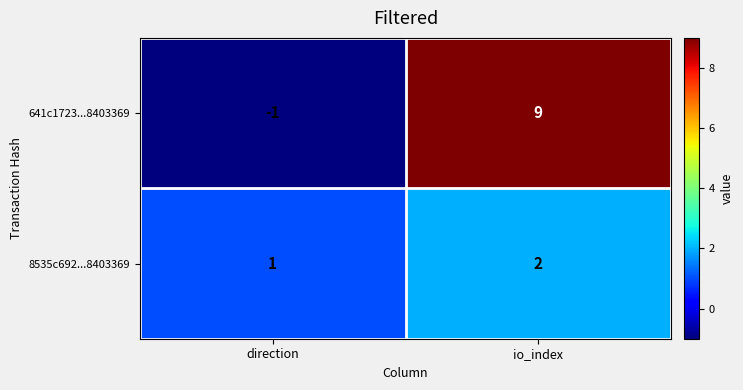

What is the difference between the highest and lowest values at io_index?

7